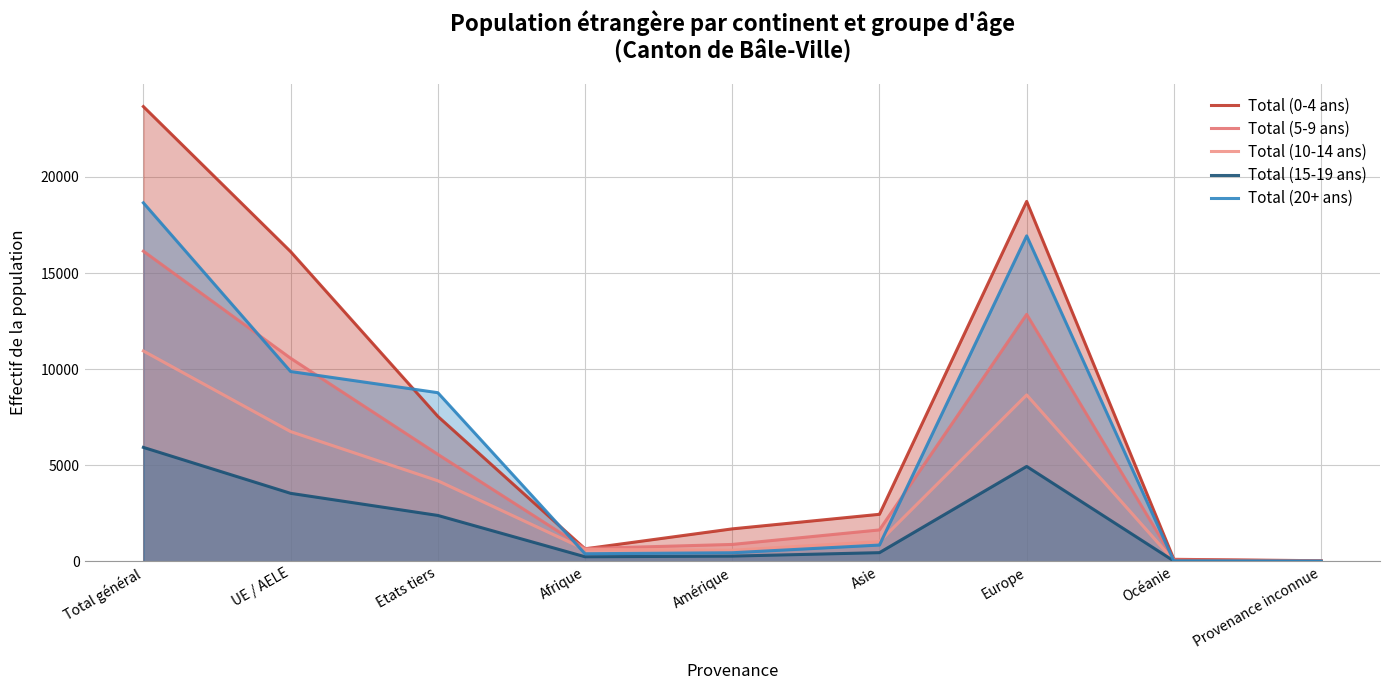

What position from the right is Europe?

3